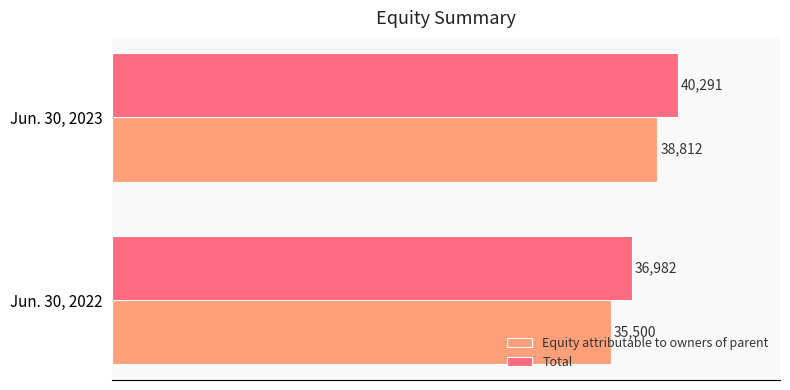

What is the sum of the Equity attributable to owners of parent values at Jun. 30, 2022 and Jun. 30, 2023?

74312